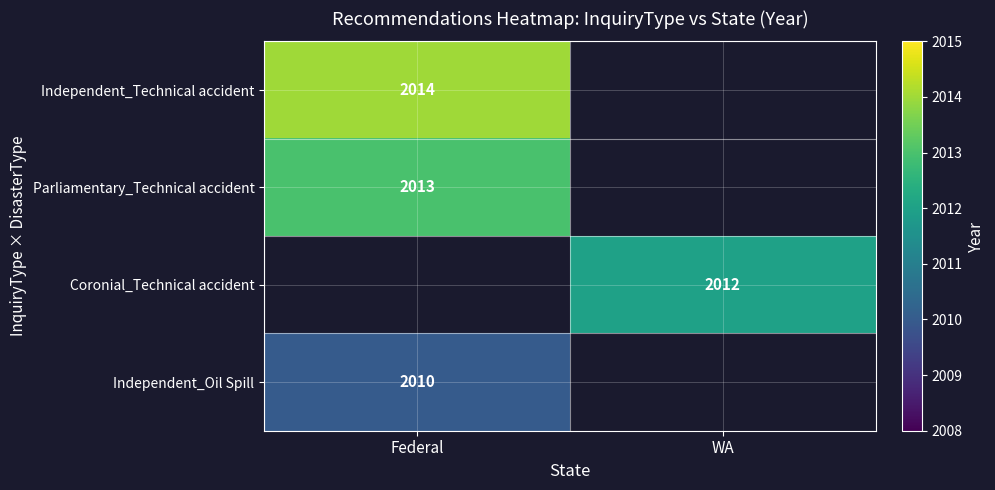

Is it true that Parliamentary_Technical accident equals 616.5 at Federal?

False